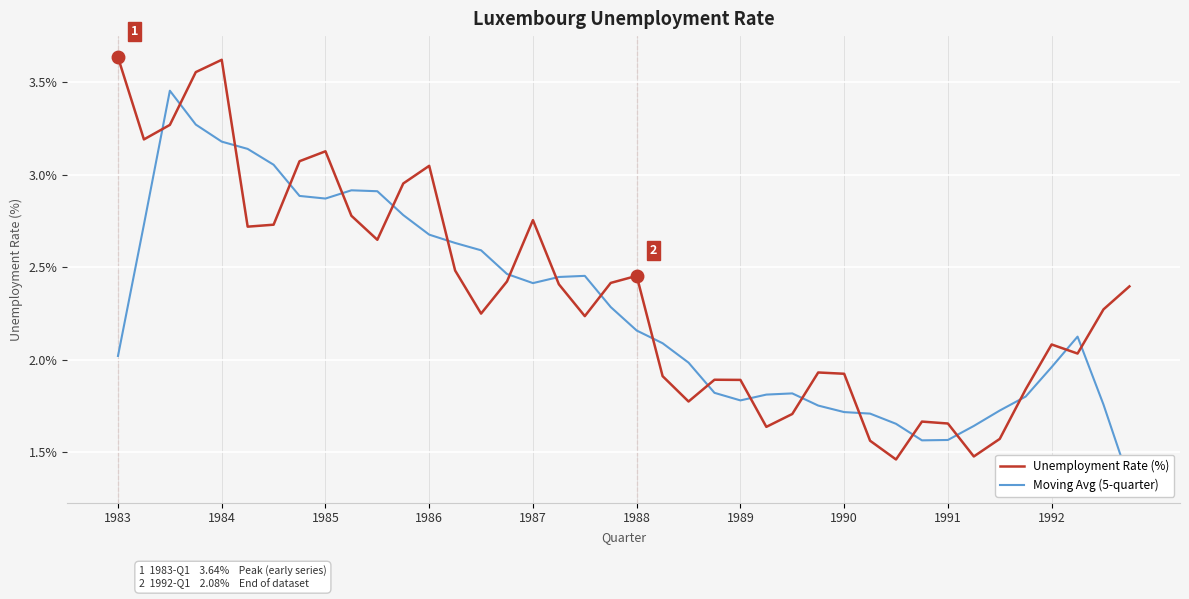

What is the difference between the second highest and second lowest values in the Unemployment Rate (%) series?

2.1